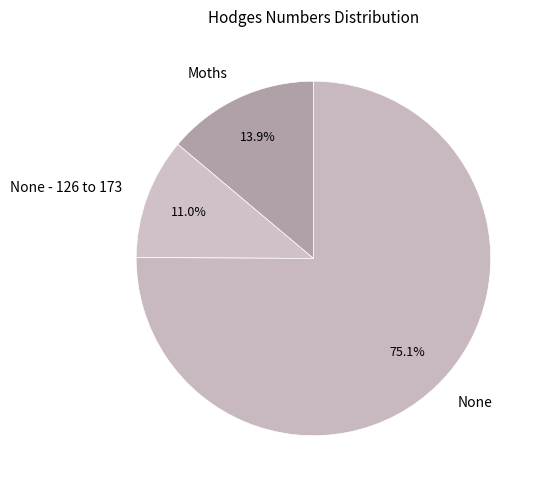

Rank the categories by value from lowest to highest.

None - 126 to 173, Moths, None